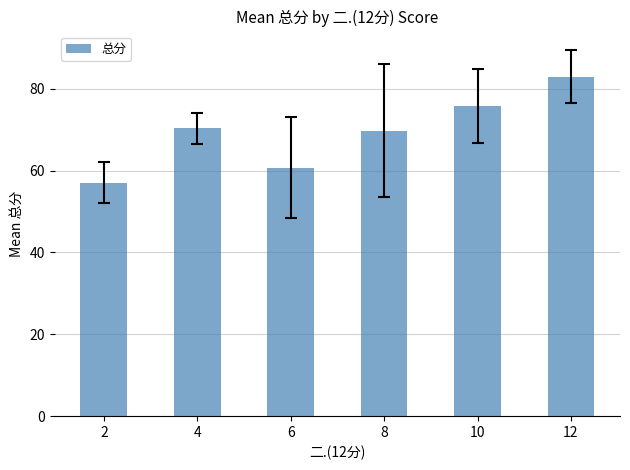

What is the sum of all values?

416.6